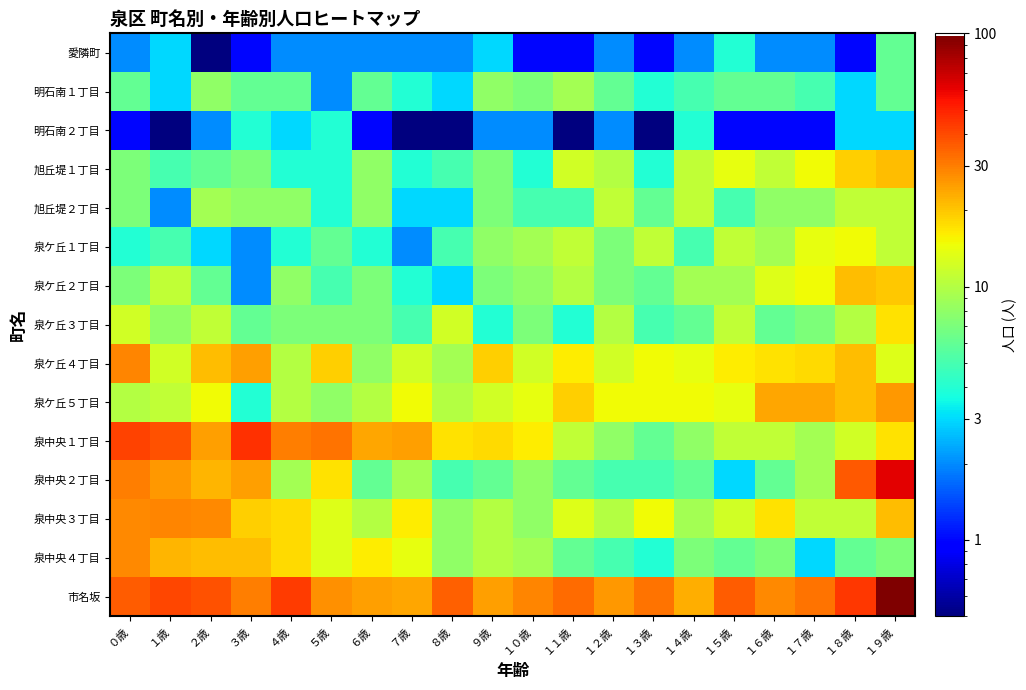

Which label corresponds to the smallest value in the chart?

２歳